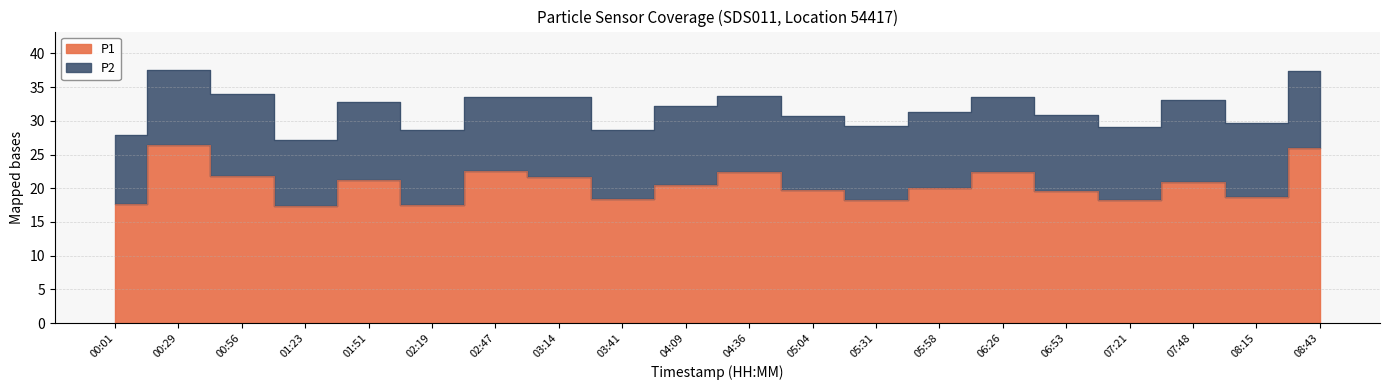

Rank the categories by value from lowest to highest.

01:23, 02:19, 00:01, 07:21, 05:31, 03:41, 08:15, 06:53, 05:04, 05:58, 04:09, 07:48, 01:51, 03:14, 00:56, 04:36, 06:26, 02:47, 08:43, 00:29